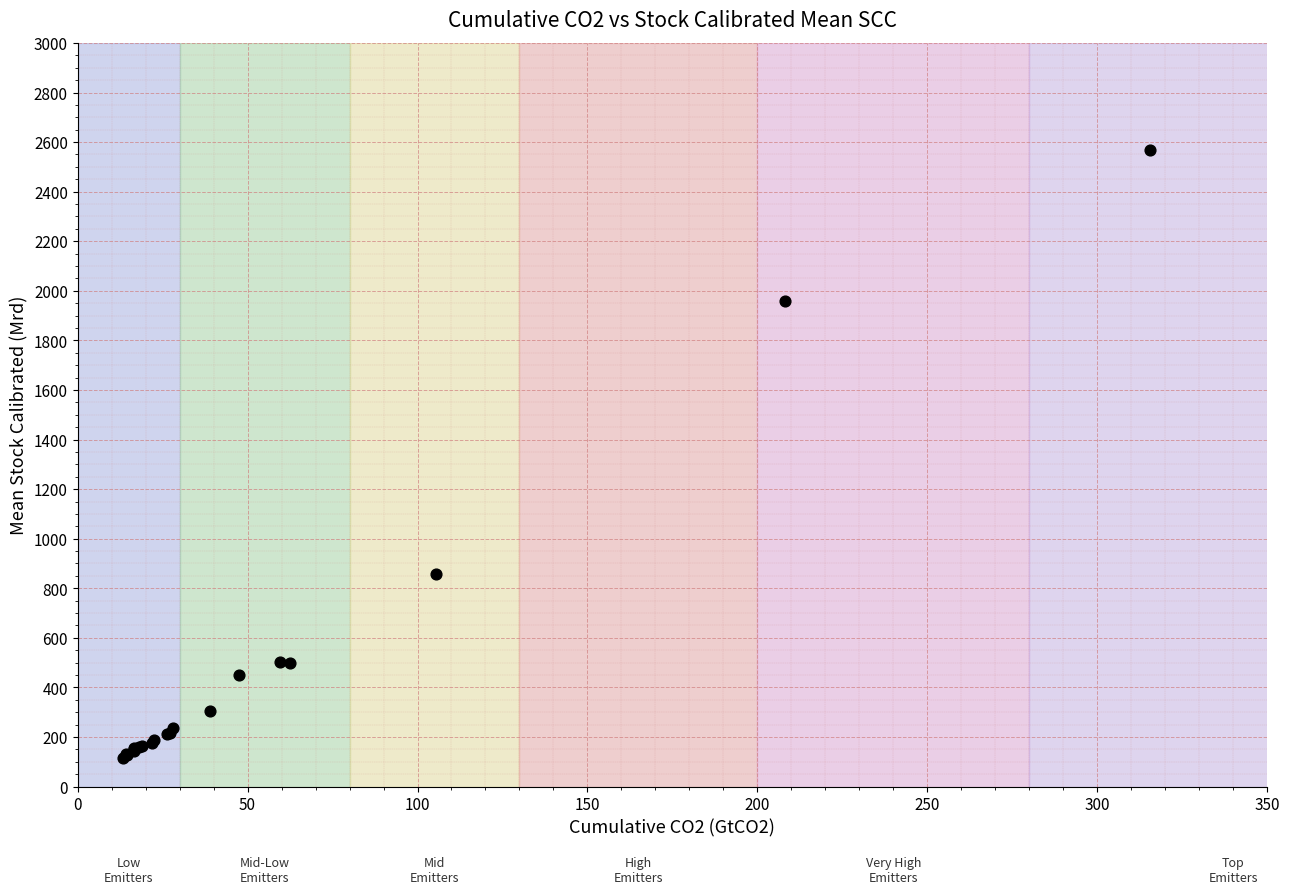

What Y value in the scatter plot is closest to 1340?

857.9